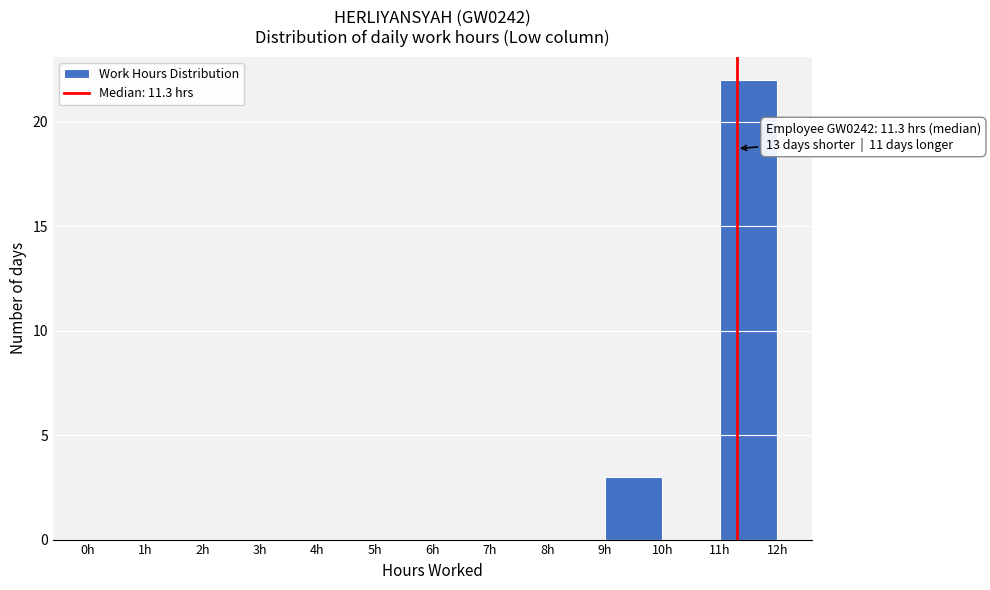

Which range on the x-axis has the tallest bar?

11 to 12